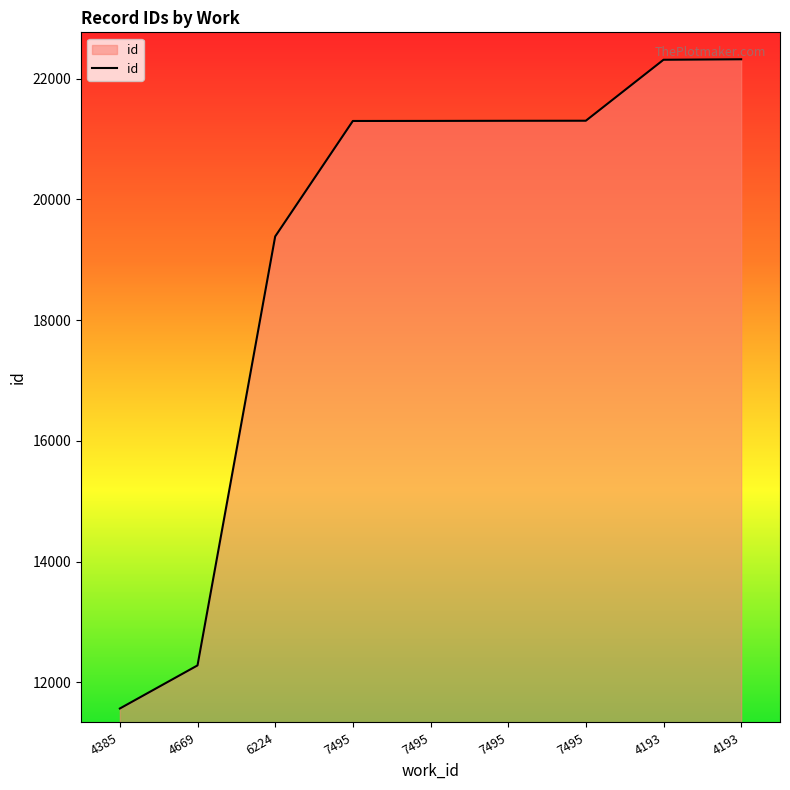

Rank the categories by value from highest to lowest.

4193, 4193, 7495, 7495, 7495, 7495, 6224, 4669, 4385